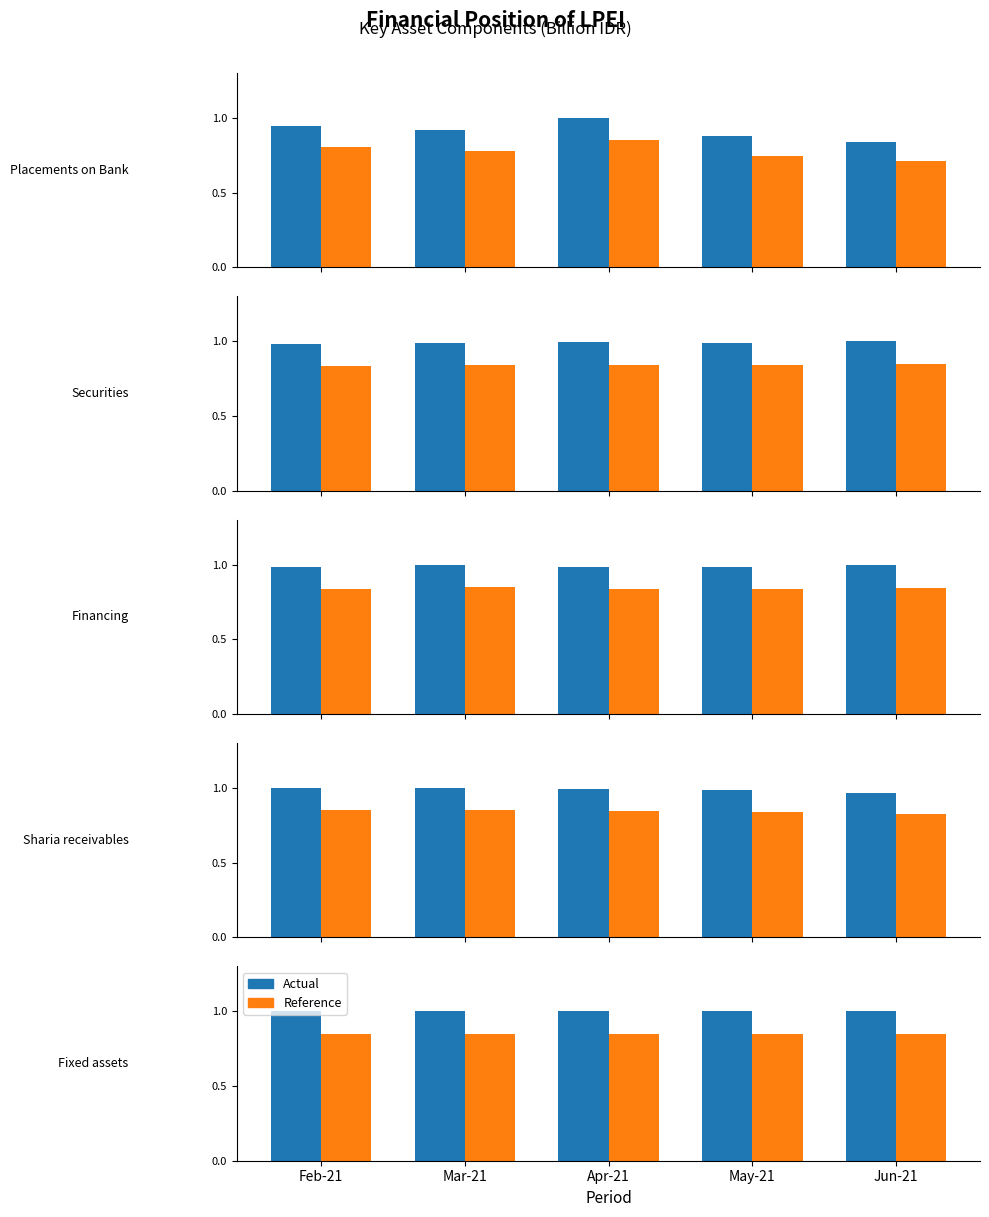

Which series has the widest spread of values?

Actual